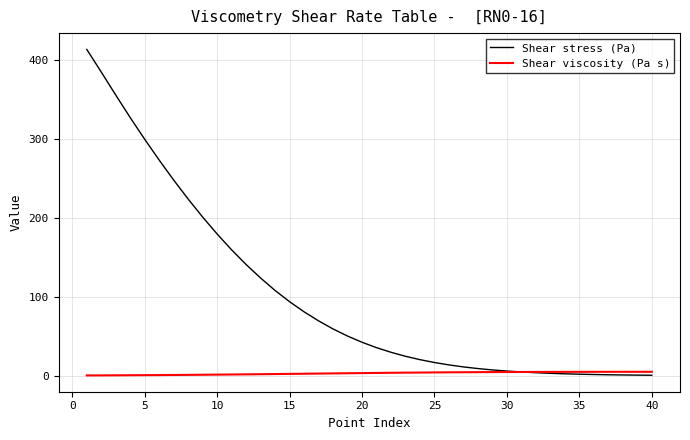

Which series has the largest range (max minus min)?

Shear stress (Pa)